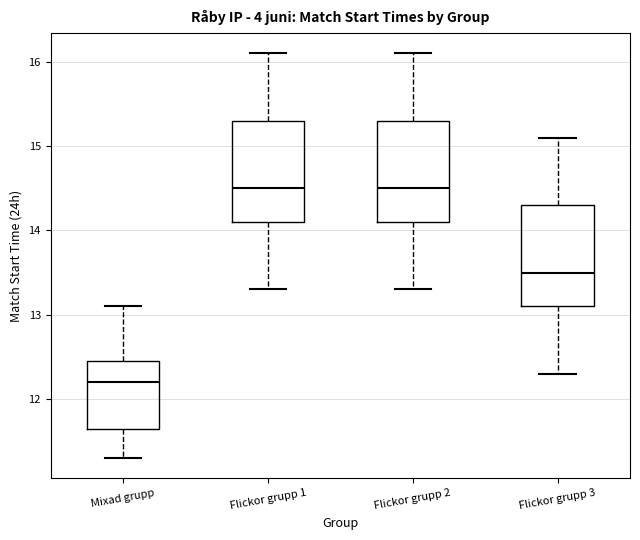

Reading left to right, read every box against the y-axis: the position of its median line, the range the box covers, and the ends of its whiskers. The values are not printed on the chart, so give them approximately, as read against the axis.

Mixad grupp: median 12.2, box 11.7 to 12.5, whiskers 11.3 to 13.1
Flickor grupp 1: median 14.5, box 14.1 to 15.3, whiskers 13.3 to 16.1
Flickor grupp 2: median 14.5, box 14.1 to 15.3, whiskers 13.3 to 16.1
Flickor grupp 3: median 13.5, box 13.1 to 14.3, whiskers 12.3 to 15.1